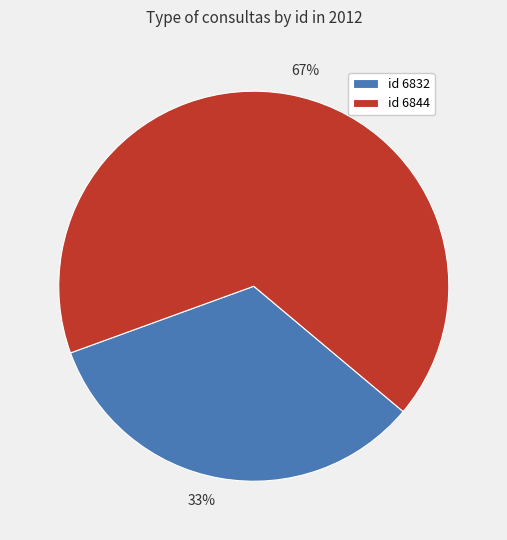

To the nearest percent, what percentage of the pie is id 6844?

67%